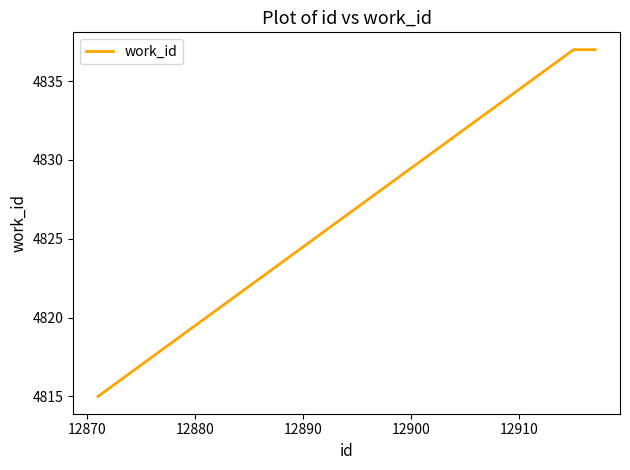

What is the average value?

4830